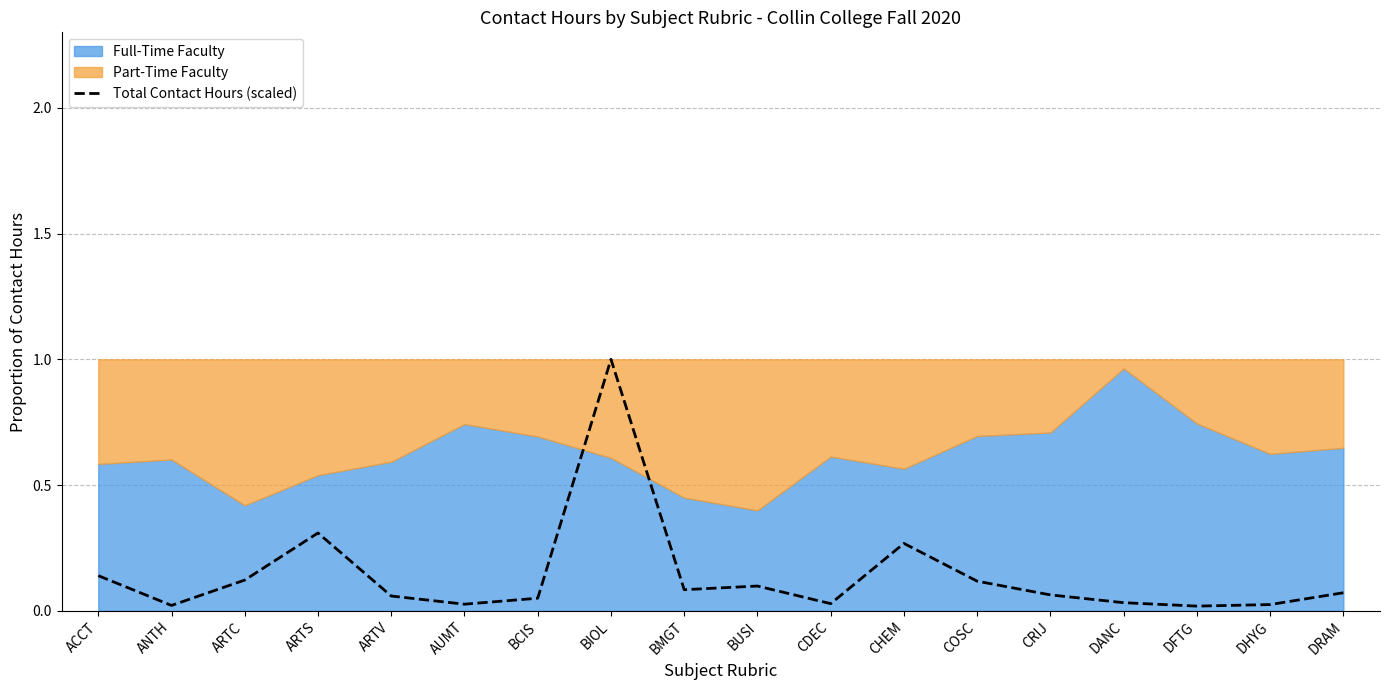

Which category has the highest value in the Total Contact Hours (scaled) series?

BIOL